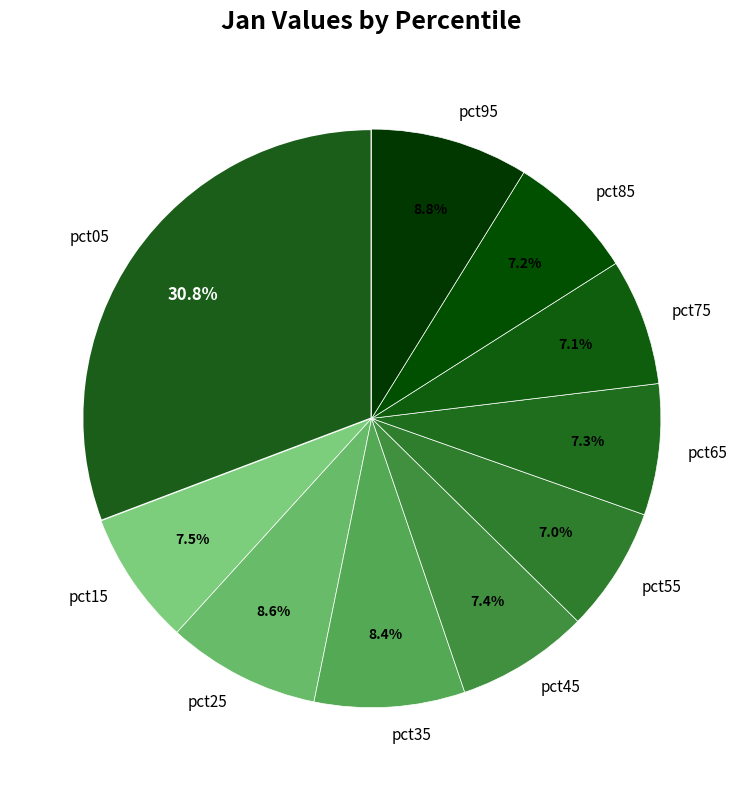

How many slices are in this pie chart?

10